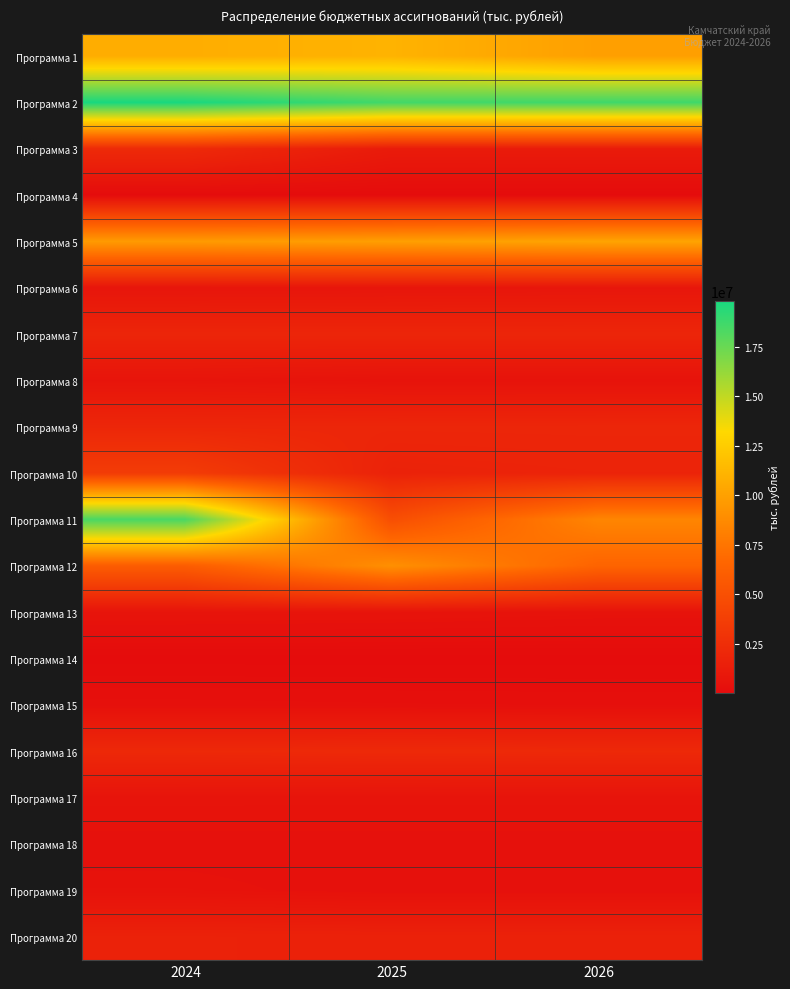

At which category is the sum across all series the highest?

2024